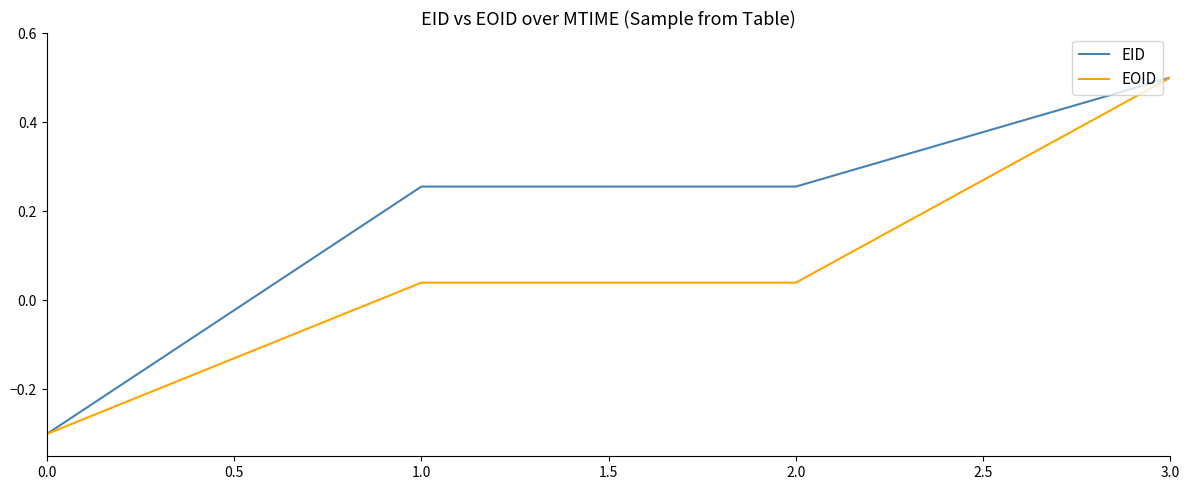

What is the highest value of the EID series?

0.5